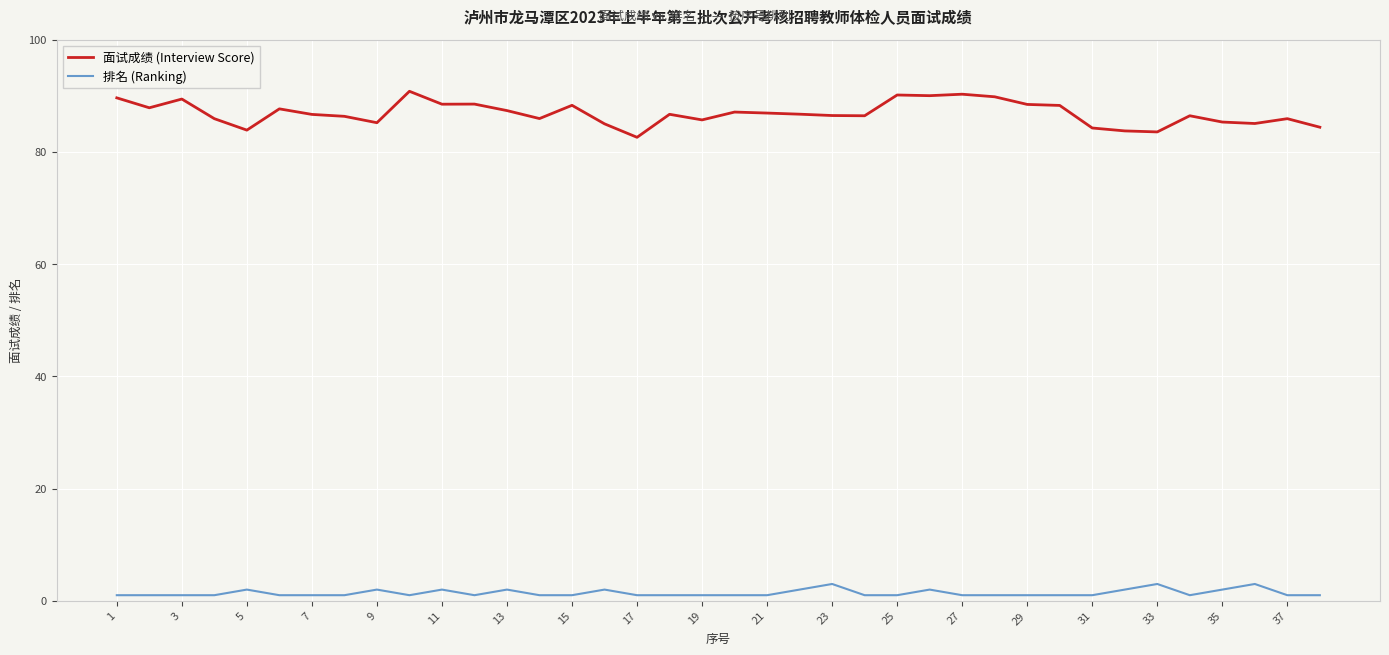

What is the maximum value shown in the chart?

90.8